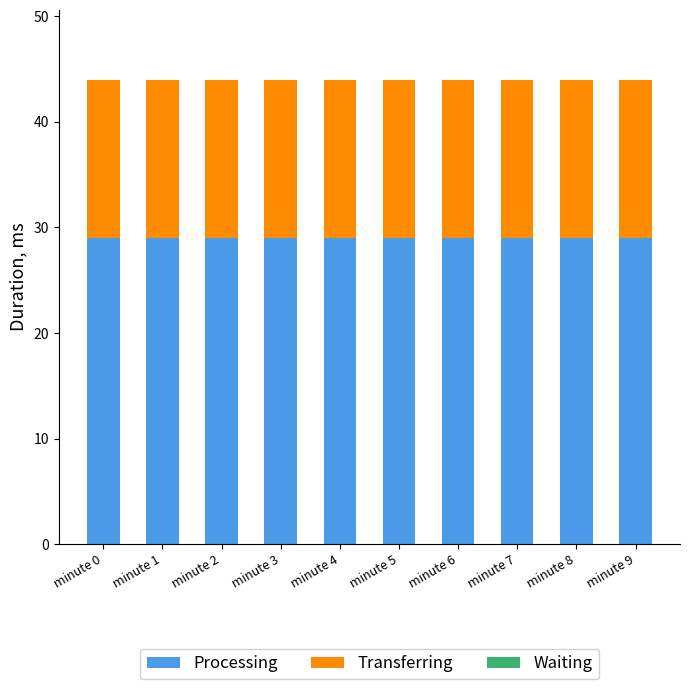

What is the minimum value for Processing?

29